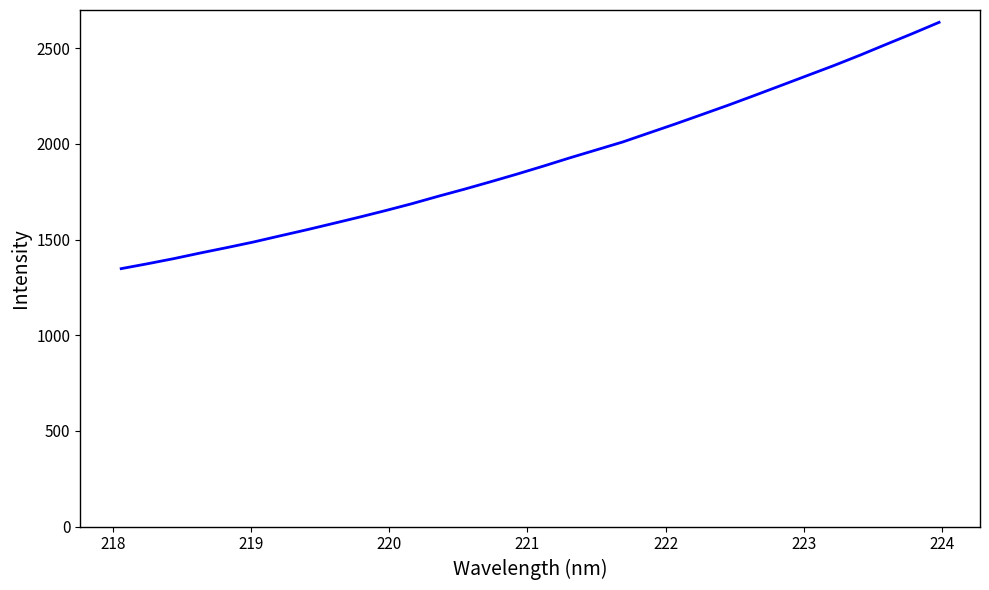

What is the smallest value displayed?

1347.9